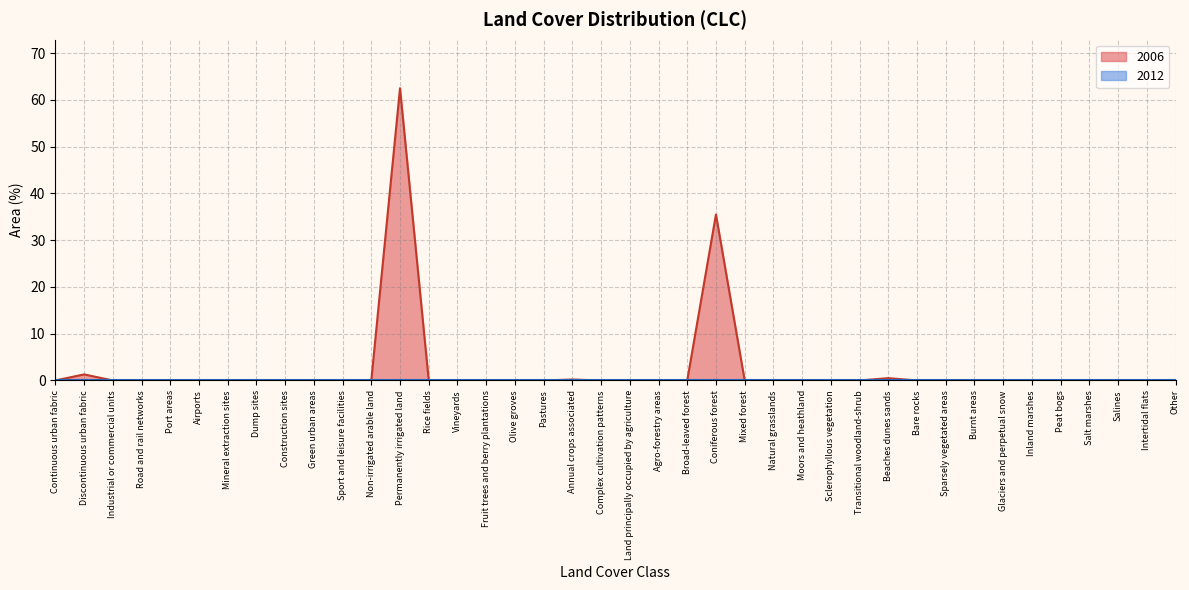

Rank the categories by value from lowest to highest.

Continuous urban fabric, Industrial or commercial units, Road and rail networks, Port areas, Airports, Mineral extraction sites, Dump sites, Construction sites, Green urban areas, Sport and leisure facilities, Non-irrigated arable land, Rice fields, Vineyards, Fruit trees and berry plantations, Olive groves, Pastures, Complex cultivation patterns, Land principally occupied by agriculture, Agro-forestry areas, Broad-leaved forest, Mixed forest, Natural grasslands, Moors and heathland, Sclerophyllous vegetation, Transitional woodland-shrub, Bare rocks, Sparsely vegetated areas, Burnt areas, Glaciers and perpetual snow, Inland marshes, Peat bogs, Salt marshes, Salines, Intertidal flats, Other, Annual crops associated, Beaches dunes sands, Discontinuous urban fabric, Coniferous forest, Permanently irrigated land